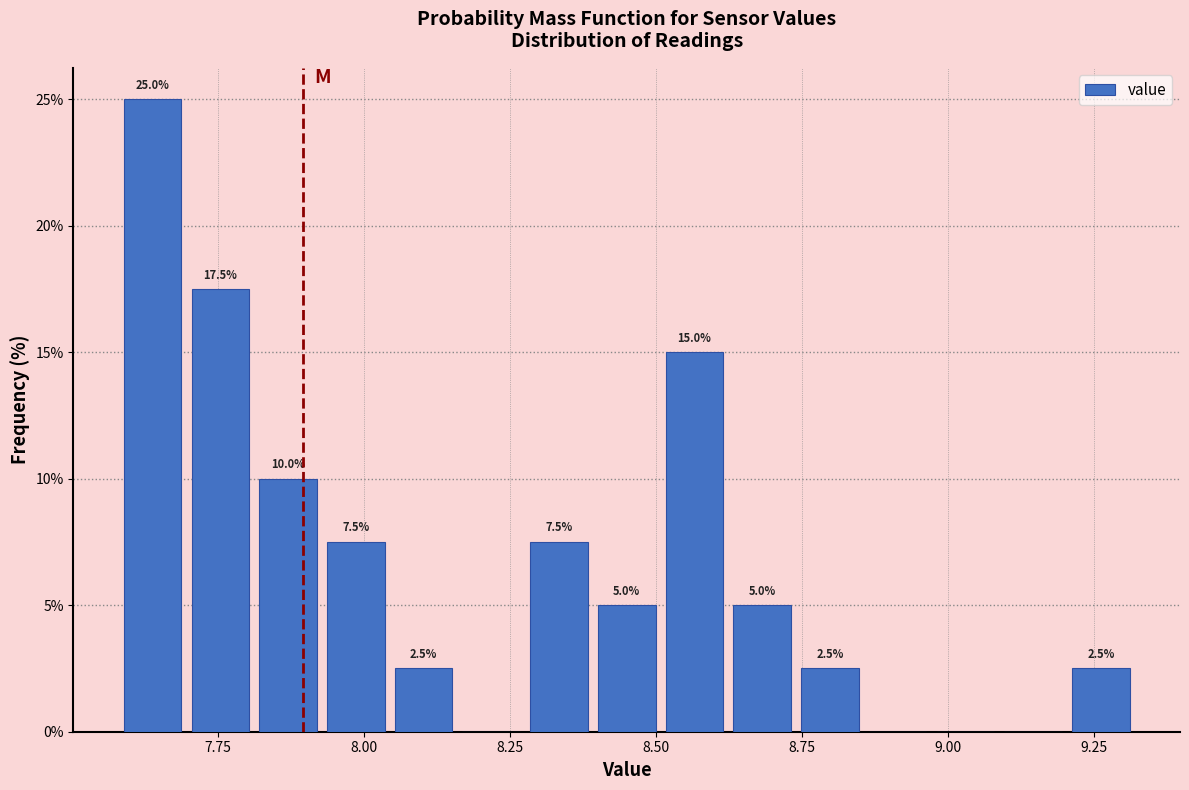

Read against the x-axis, roughly where is the centre of the tallest bar?

7.65